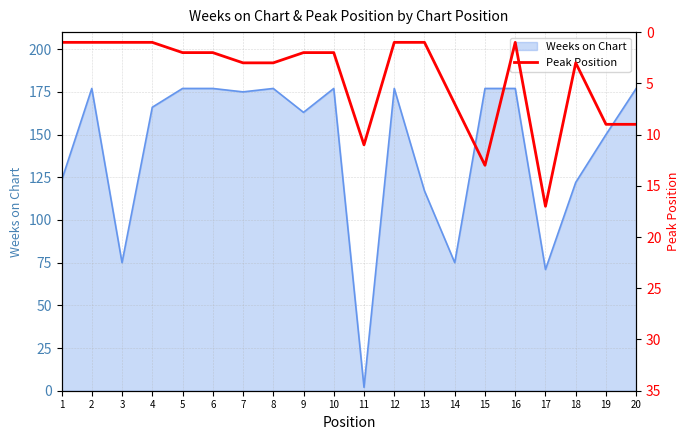

Approximately how many times larger is the value at 10 compared to 12?

2.0